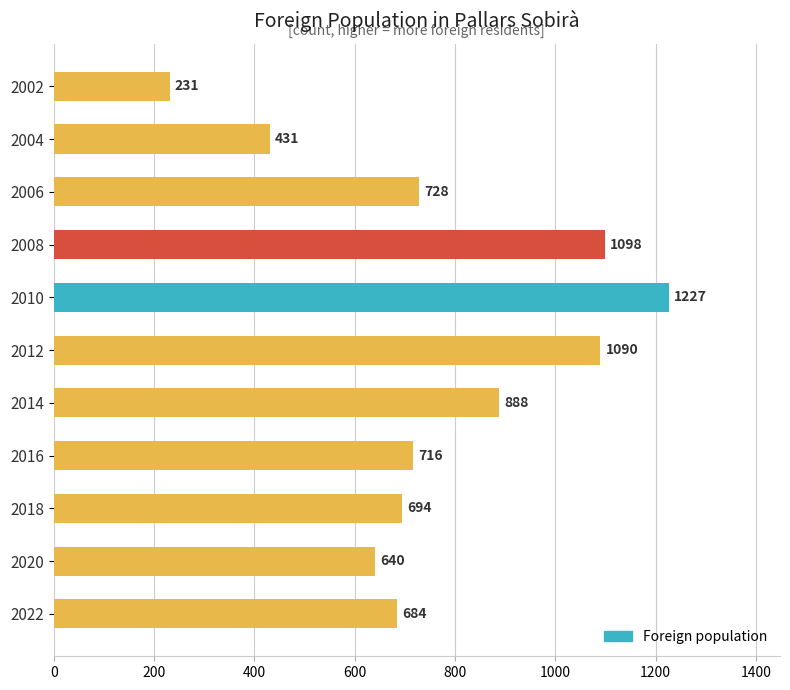

At which category does the chart reach its peak across all series?

2010